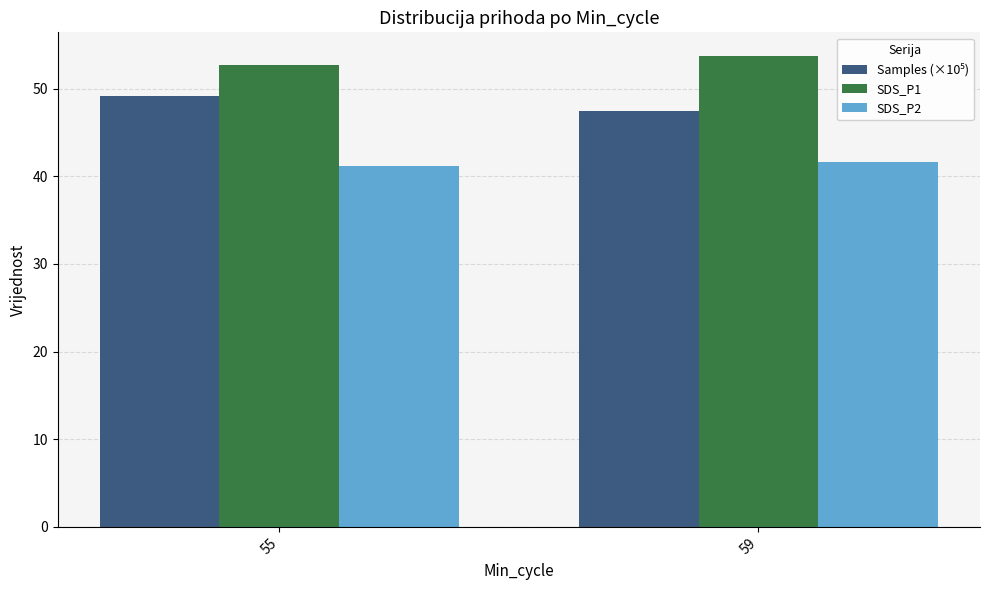

What is the maximum value for SDS_P1?

53.7